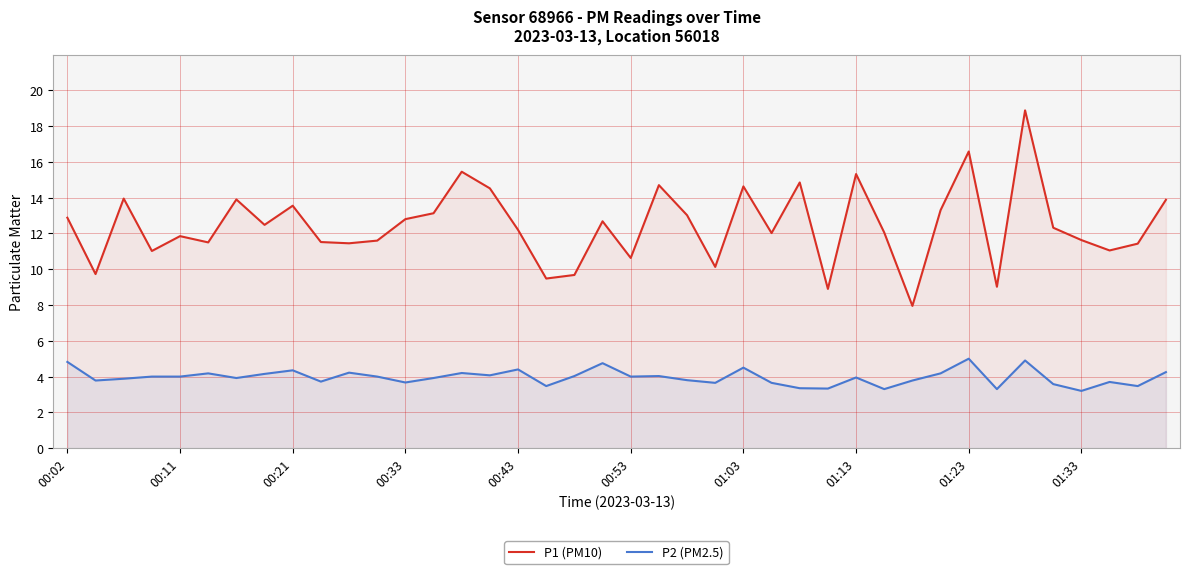

Reading left to right, list all the values displayed in this chart.

P1 (PM10): 12.9	9.7	13.9	11.0	11.8	11.5	13.9	12.5	13.6	11.5	11.4	11.6	12.8	13.1	15.4	14.5	12.2	9.5	9.7	12.7	10.6	14.7	13.0	10.1	14.6	12.0	14.8	8.9	15.3	12.1	8.0	13.3	16.6	9.0	18.9	12.3	11.6	11.1	11.4	13.9
P2 (PM2.5): 4.8	3.8	3.9	4.0	4.0	4.2	3.9	4.2	4.3	3.7	4.2	4.0	3.7	3.9	4.2	4.1	4.4	3.5	4.0	4.8	4.0	4.0	3.8	3.6	4.5	3.6	3.4	3.3	4.0	3.3	3.8	4.2	5.0	3.3	4.9	3.6	3.2	3.7	3.5	4.2